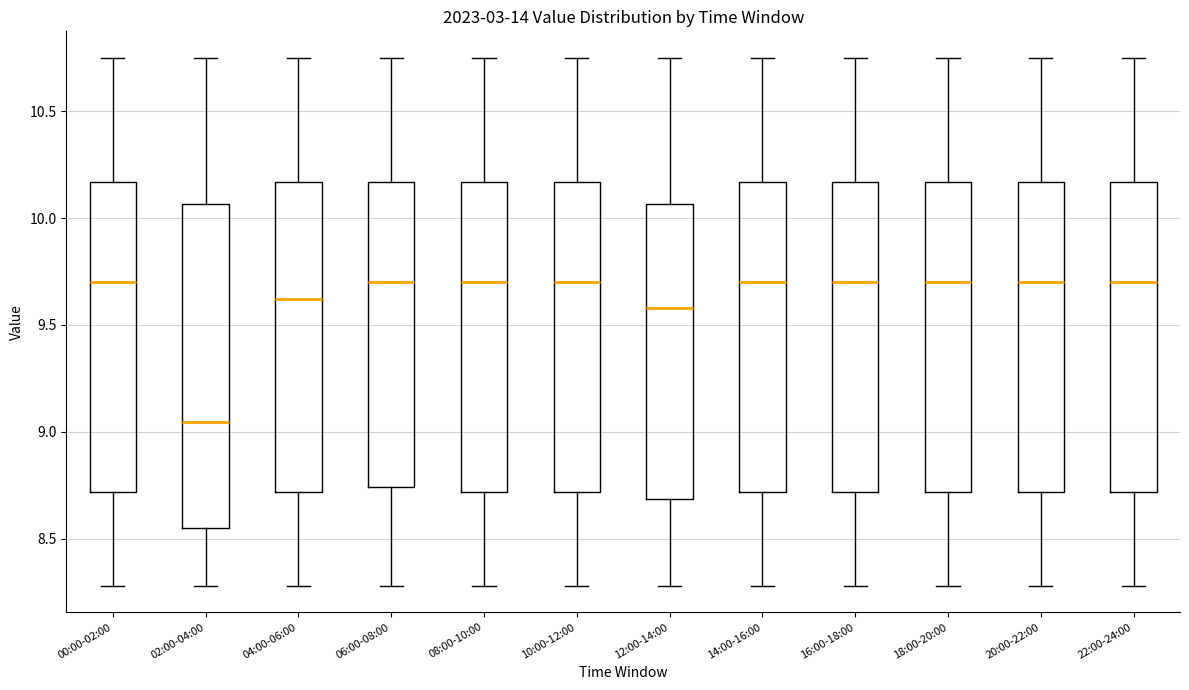

Where does the lower whisker of the box for 18:00-20:00 end on the y-axis? The values are not printed on the chart, so give them approximately, as read against the axis.

8.30